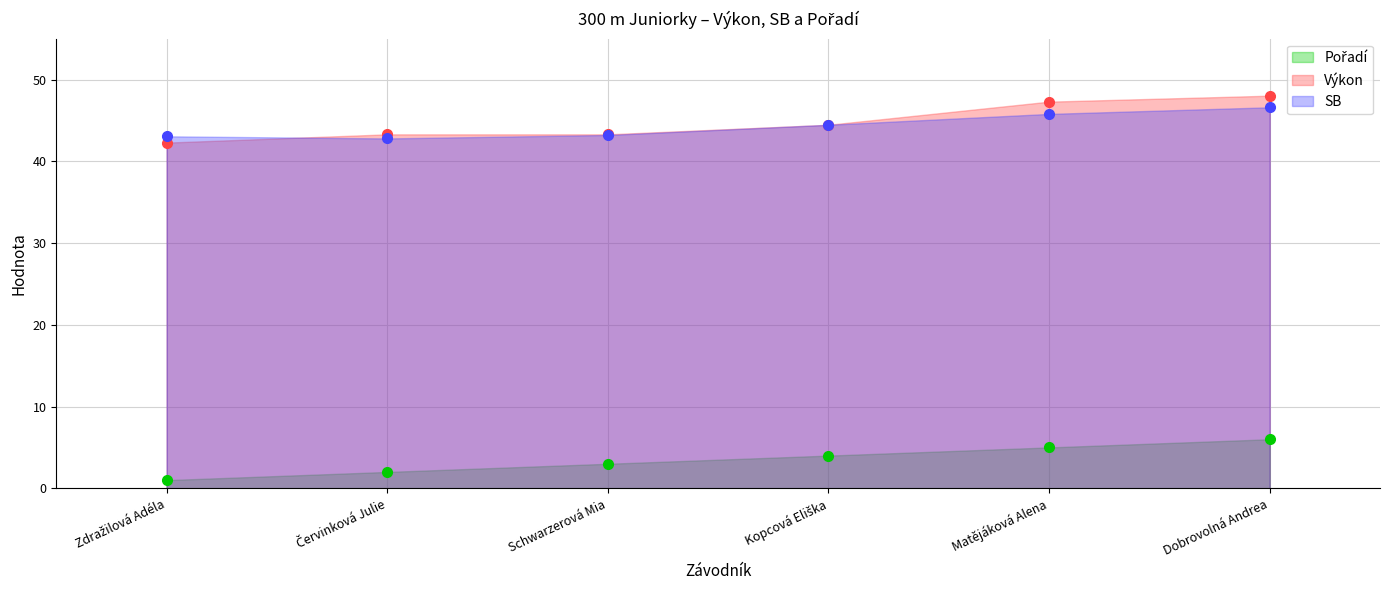

True or false: Pořadí has a value of 1.0 at Schwarzerová Mia.

False